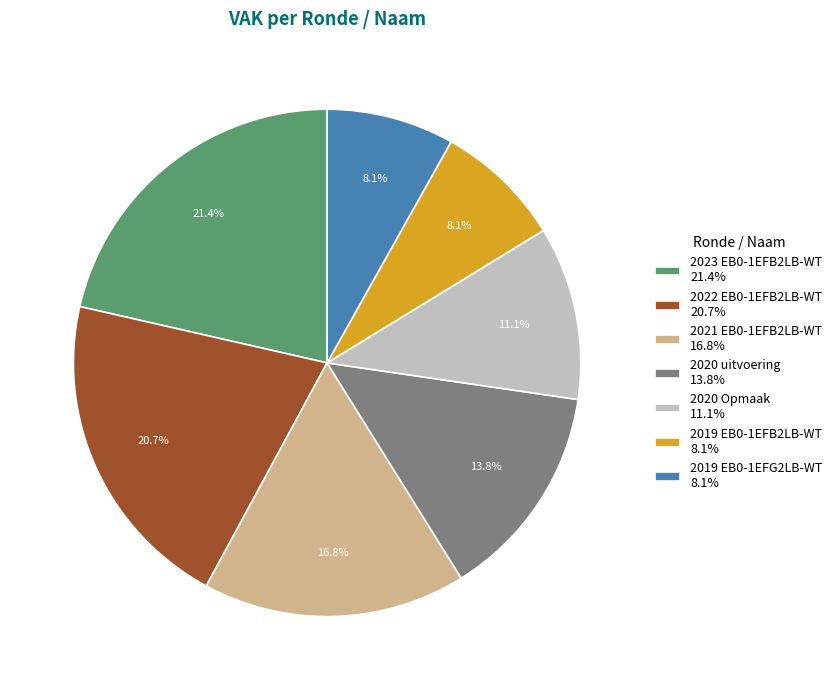

Is 2023 EB0-1EFB2LB-WT the majority of the pie?

No